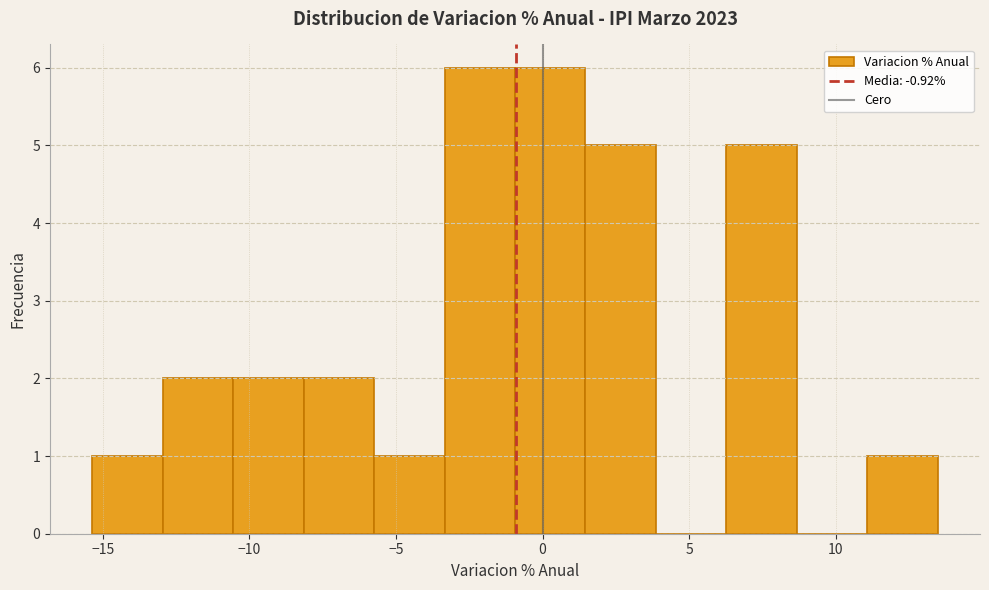

Reading left to right, list every bar in this chart as the range it spans on the x-axis followed by its height. Neither the bar edges nor the heights are printed on the chart, so give them approximately, as read against the axes.

-15.5 to -13.0: 1
-13.0 to -10.5: 2
-10.5 to -8.0: 2
-8.0 to -5.5: 2
-5.5 to -3.5: 1
-3.5 to -1.0: 6
-1.0 to 1.5: 6
1.5 to 4.0: 5
4.0 to 6.5: 0
6.5 to 8.5: 5
8.5 to 11.0: 0
11.0 to 13.5: 1